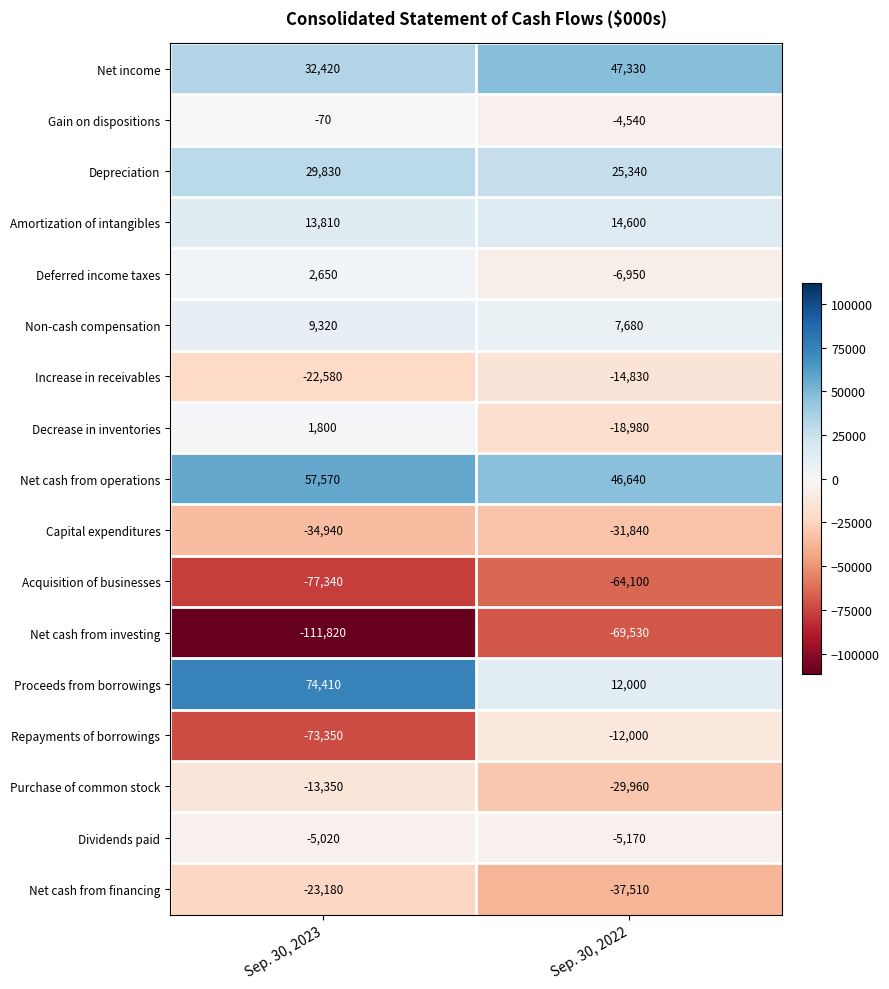

The value of Gain on dispositions at Sep. 30, 2022 is -8099. True or false?

False